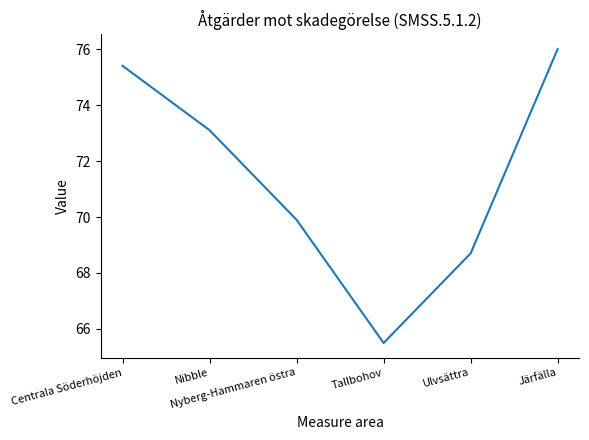

The value at Nibble is 102.9. True or false?

False